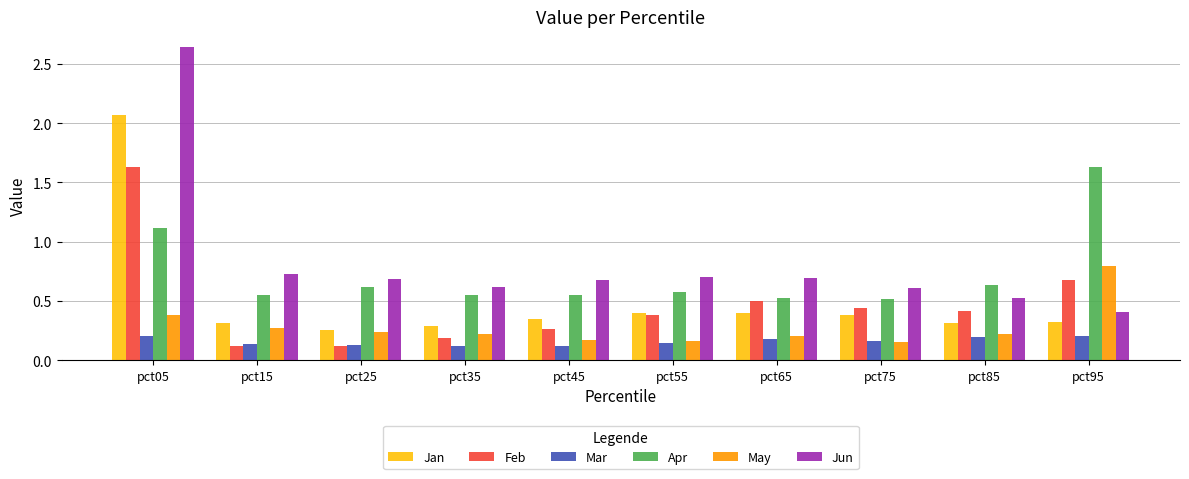

Count the May values in the range 0 to 1.

10